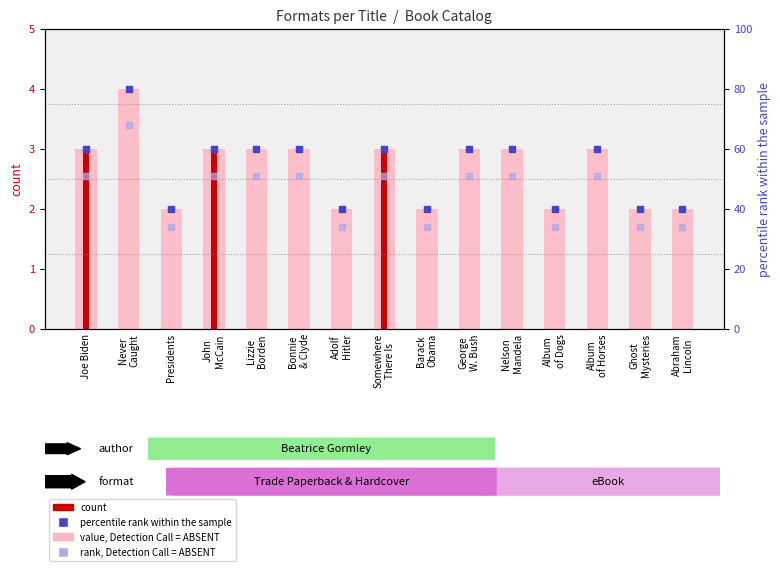

Between Adolf Hitler and Bonnie & Clyde, which is larger?

Bonnie & Clyde